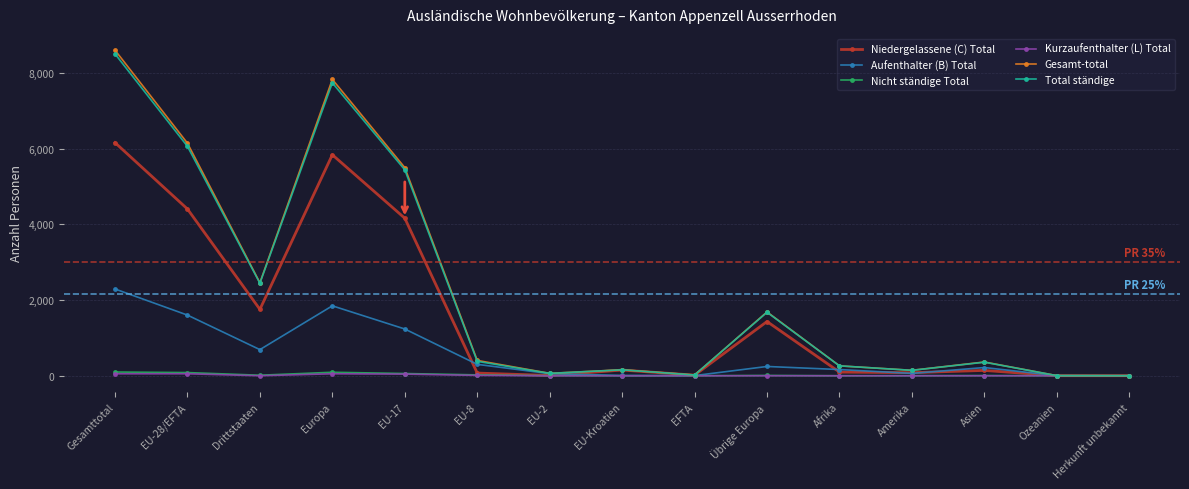

What is the approximate value of Aufenthalter (B) Total at EU-Kroatien?

7